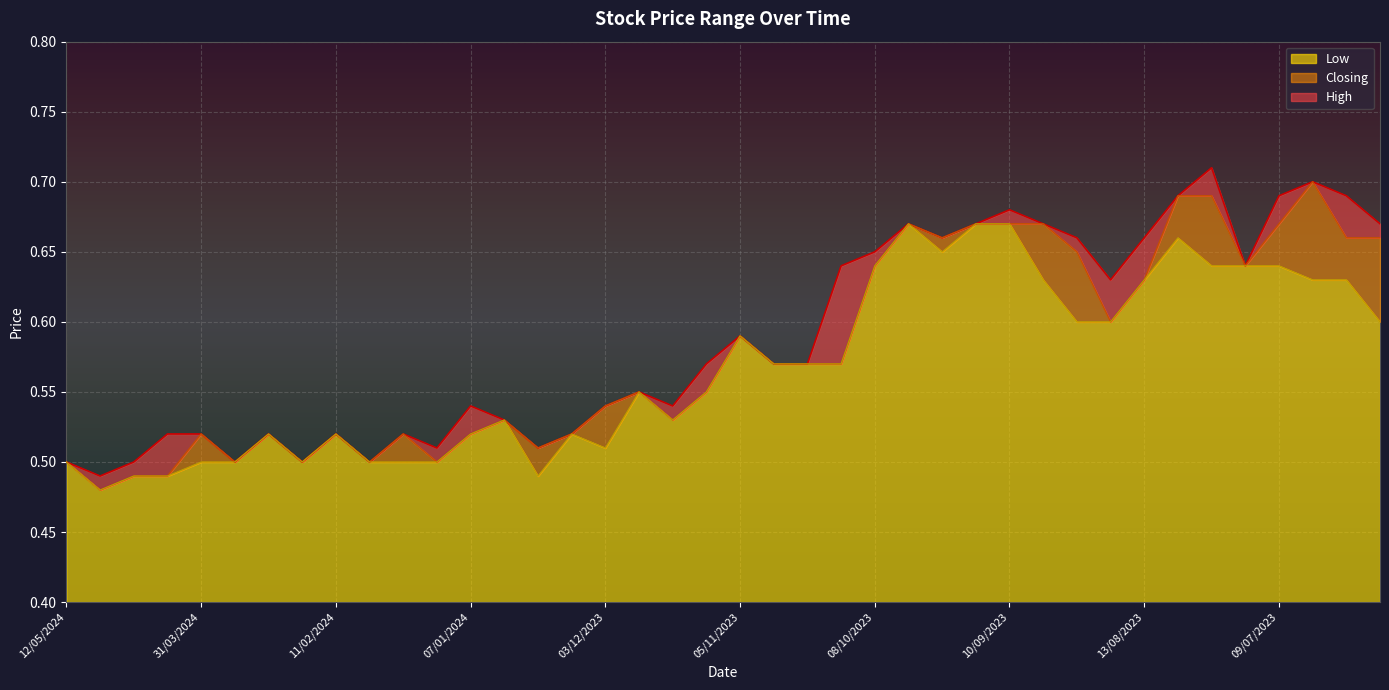

What is the difference between the maximum and minimum values in the Closing series?

0.2